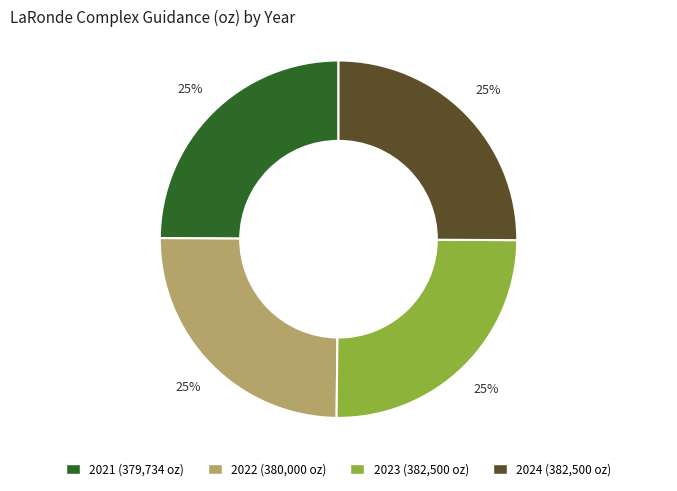

What percentage is the 2021 slice, to the nearest percent?

25%